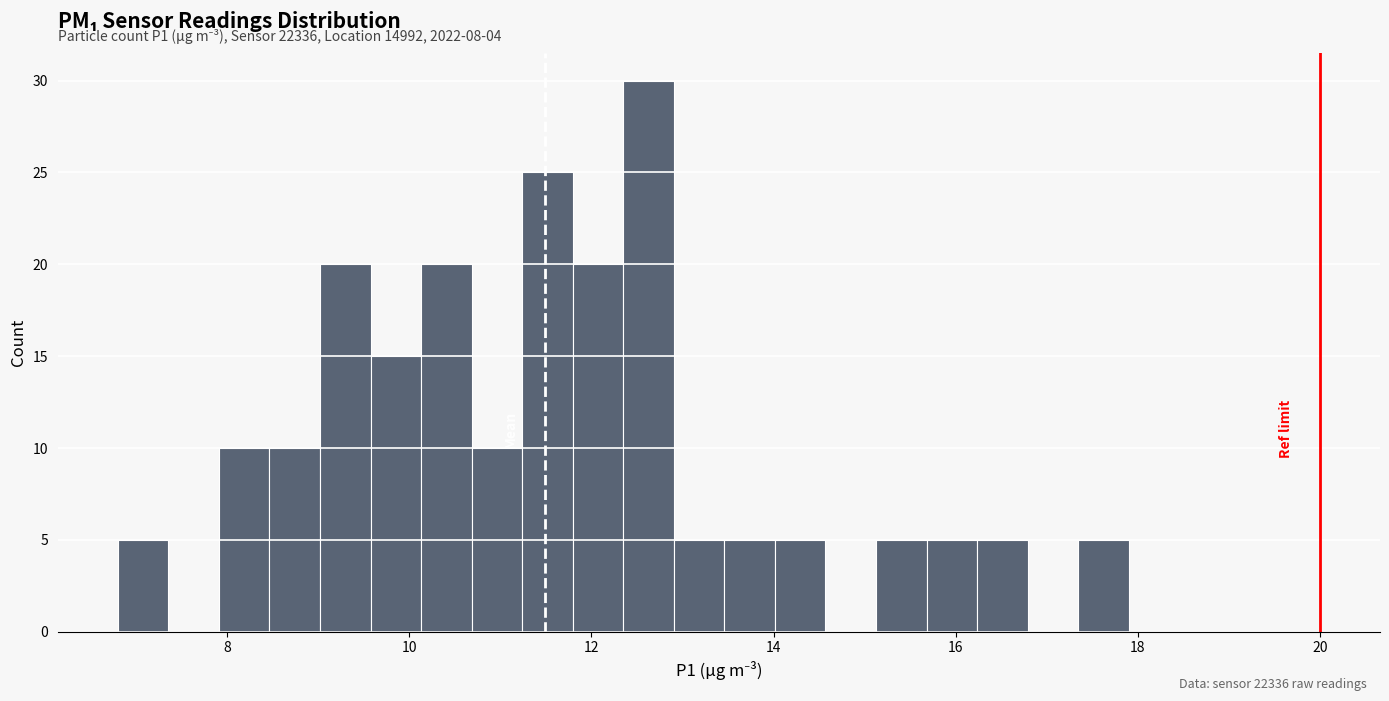

Read against the x-axis, roughly where is the centre of the tallest bar?

12.6